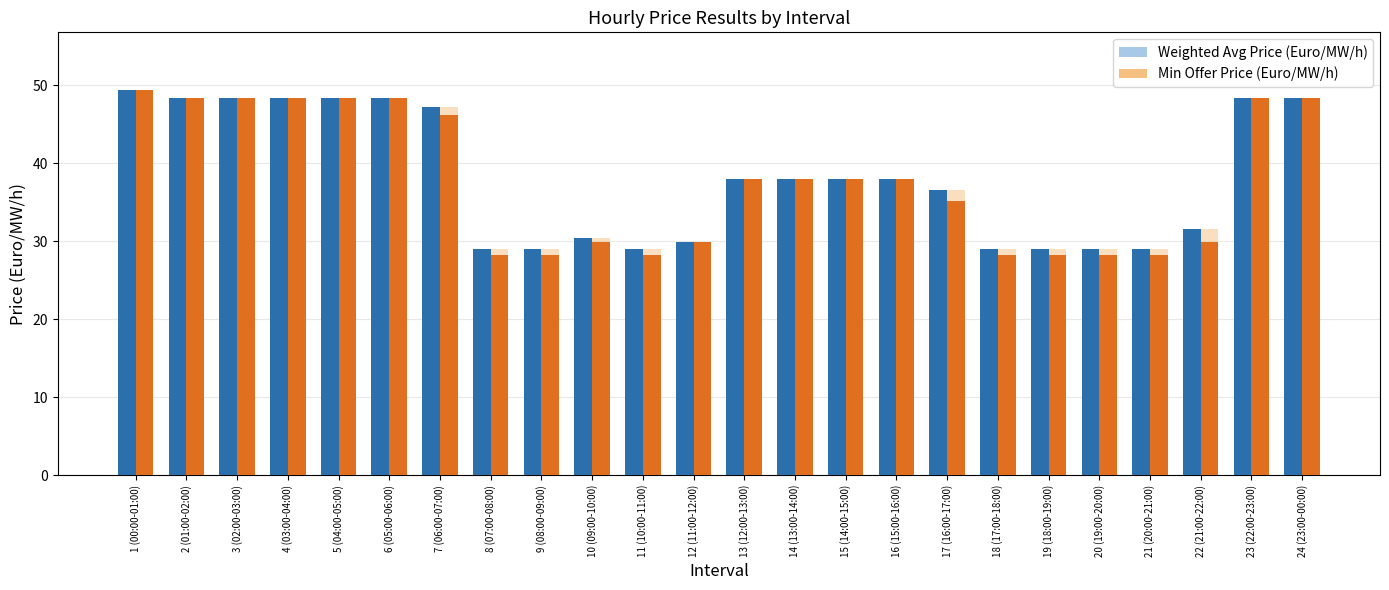

Which series has the widest spread of values?

Min Offer Price (Euro/MW/h)